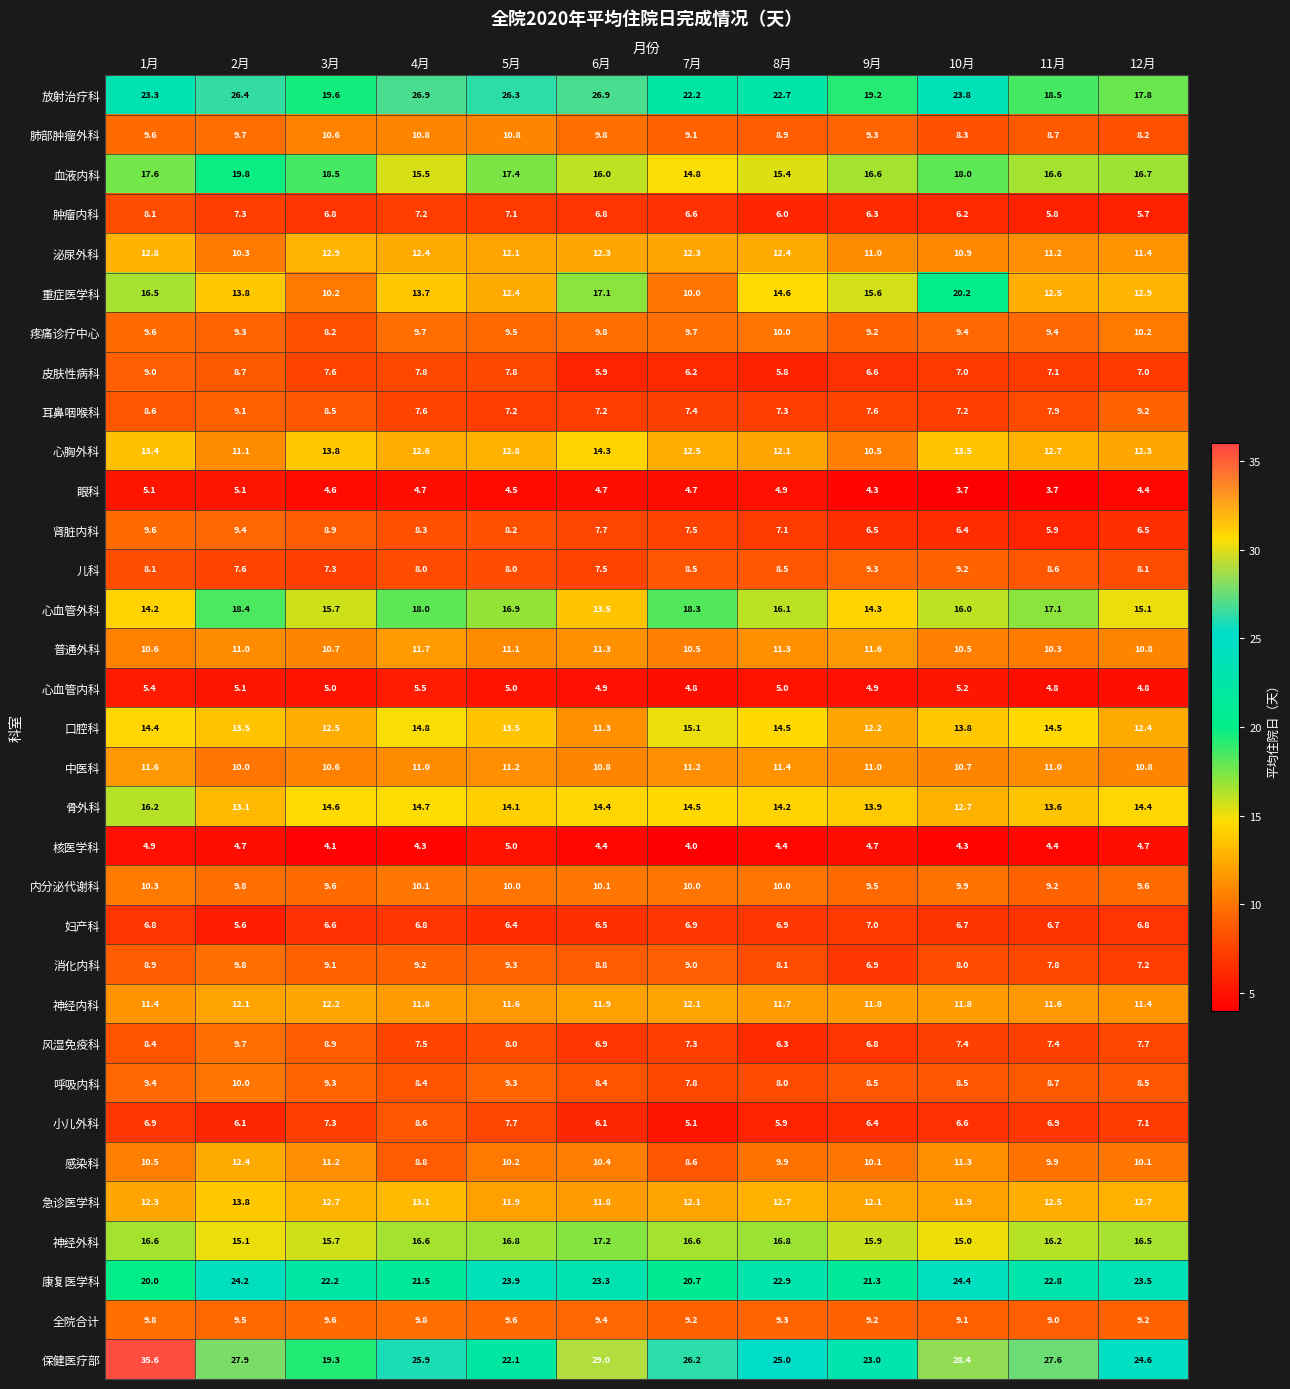

Which series has the largest total across all categories?

保健医疗部